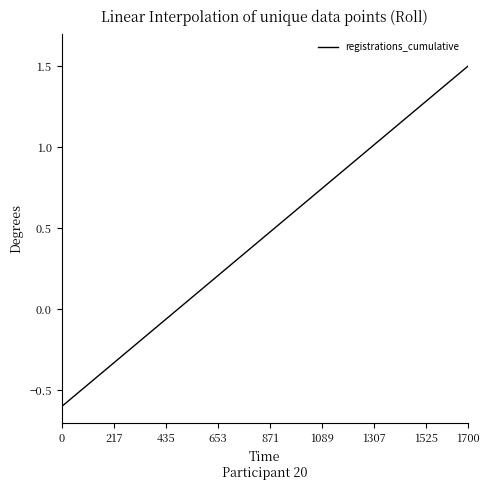

What is the greatest value displayed?

1.5